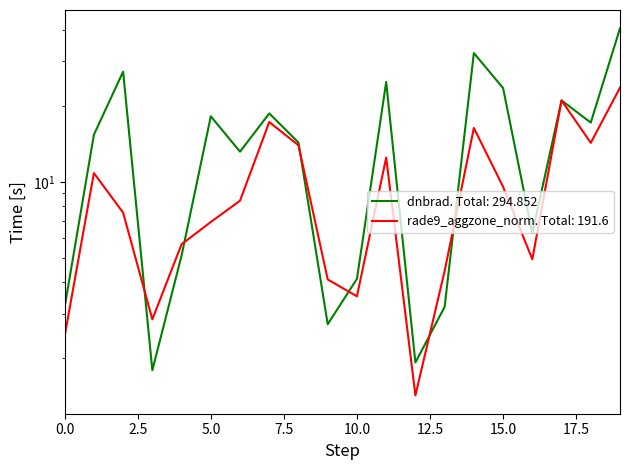

Rank the series at 5 from lowest to highest value.

rade9_aggzone_norm, dnbrad